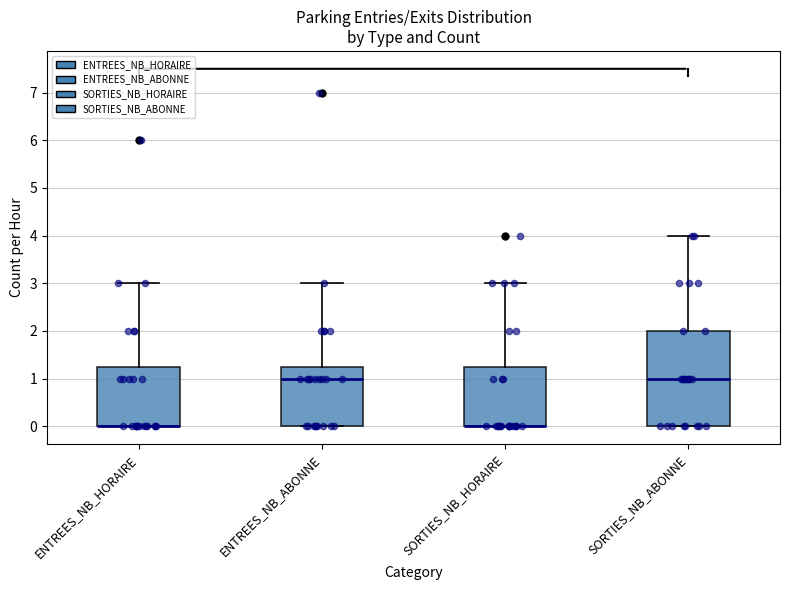

Reading left to right, read every box against the y-axis: the position of its median line, the range the box covers, and the ends of its whiskers. The values are not printed on the chart, so give them approximately, as read against the axis.

ENTREES_NB_HORAIRE: median 0.0 (drawn on the box's lower edge), box 0.0 to 1.3, whiskers 0.0 to 3.0
ENTREES_NB_ABONNE: median 1.0, box 0.0 to 1.3, whiskers 0.0 to 3.0
SORTIES_NB_HORAIRE: median 0.0 (drawn on the box's lower edge), box 0.0 to 1.3, whiskers 0.0 to 3.0
SORTIES_NB_ABONNE: median 1.0, box 0.0 to 2.0, whiskers 0.0 to 4.0